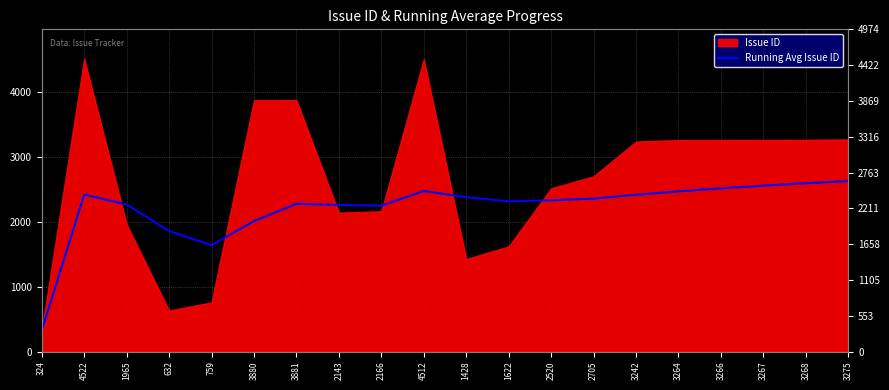

Is it true that the value at 4522 is 1639.9?

False